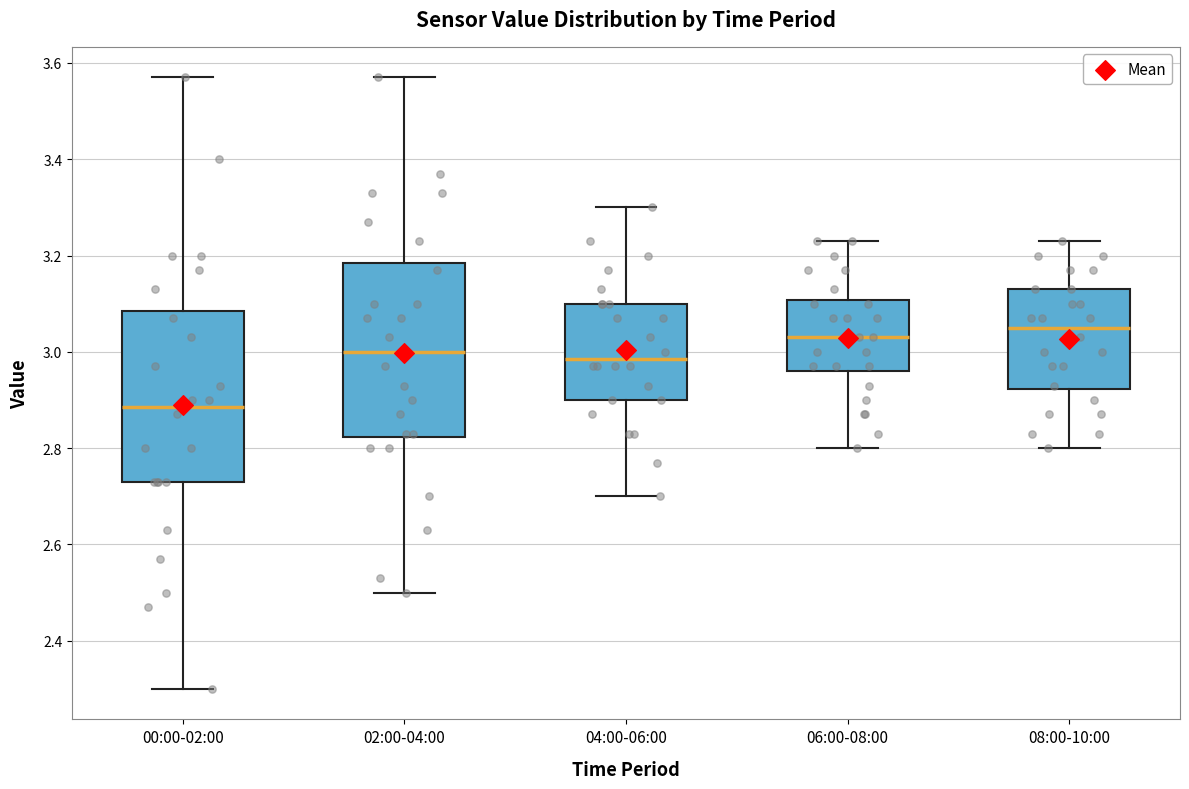

Where does the median line of the box for 08:00-10:00 sit on the y-axis? The values are not printed on the chart, so give them approximately, as read against the axis.

3.06